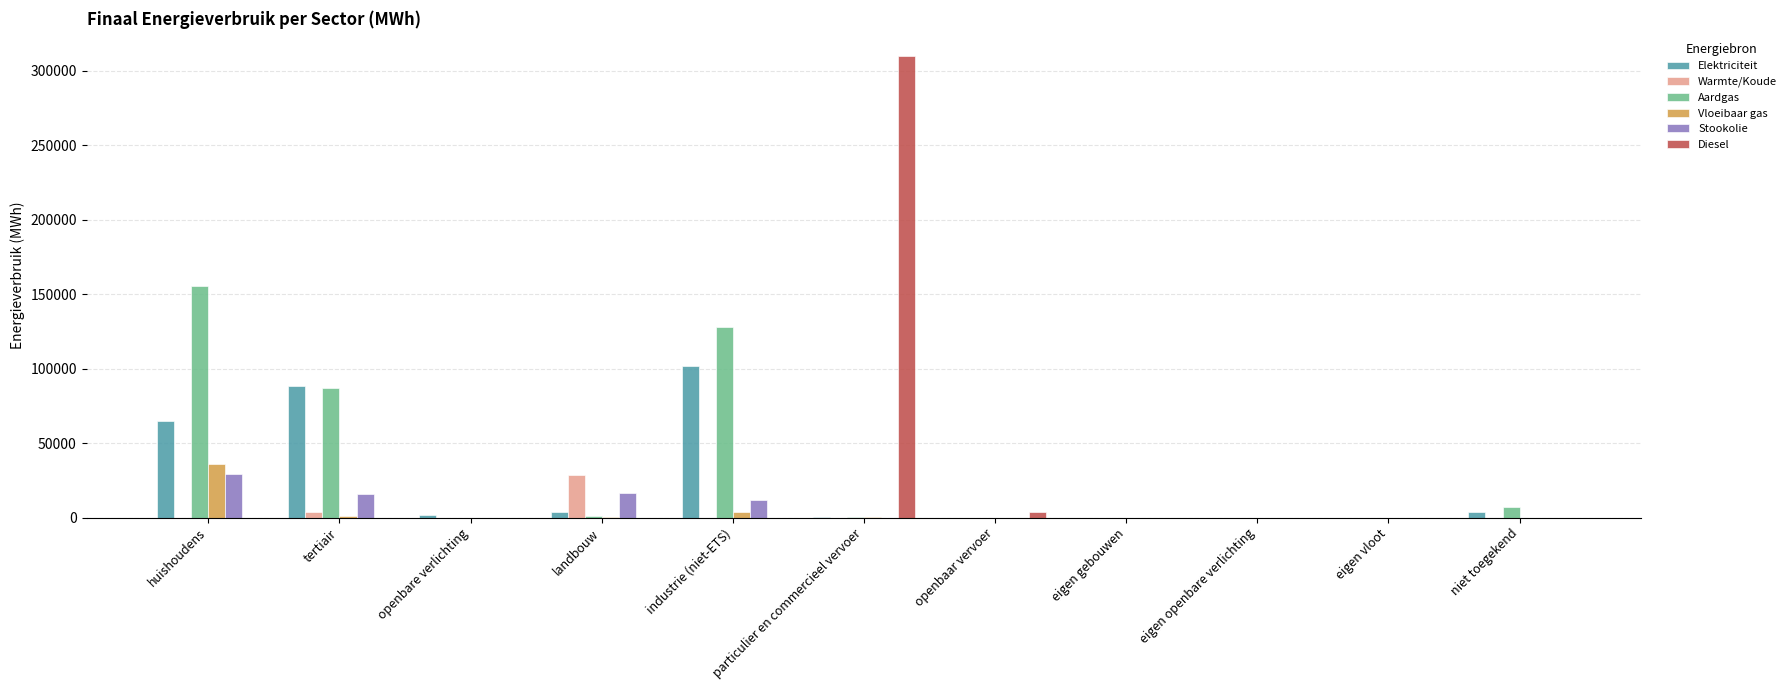

What are all the series names shown in the legend?

Elektriciteit, Warmte/Koude, Aardgas, Vloeibaar gas, Stookolie, Diesel